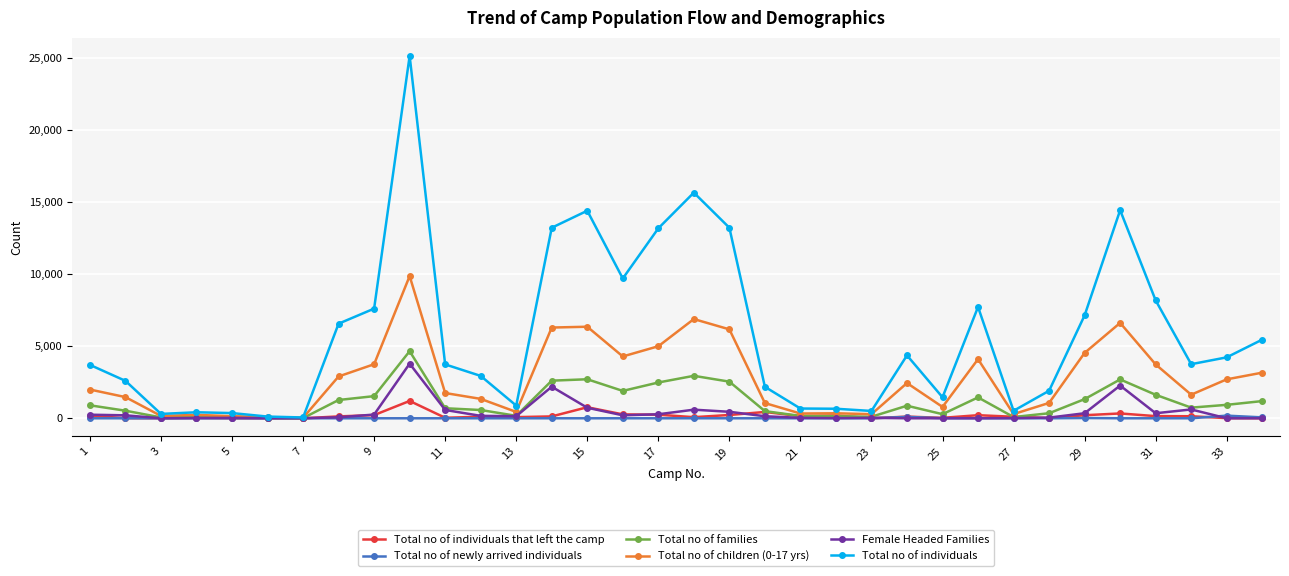

Which series has the largest total across all categories?

Total no of individuals